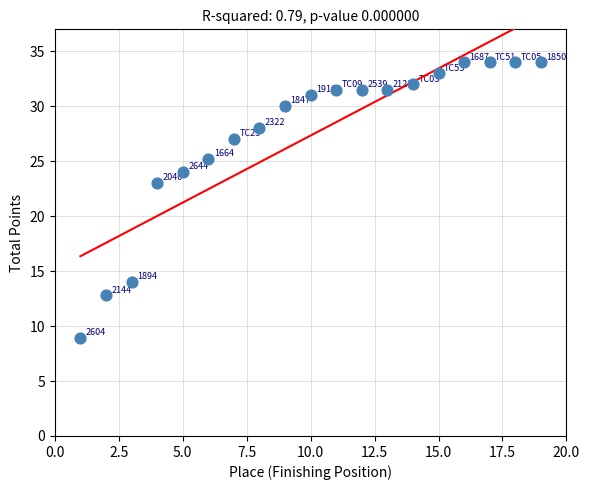

What is the range of X values (max minus min)?

18.0